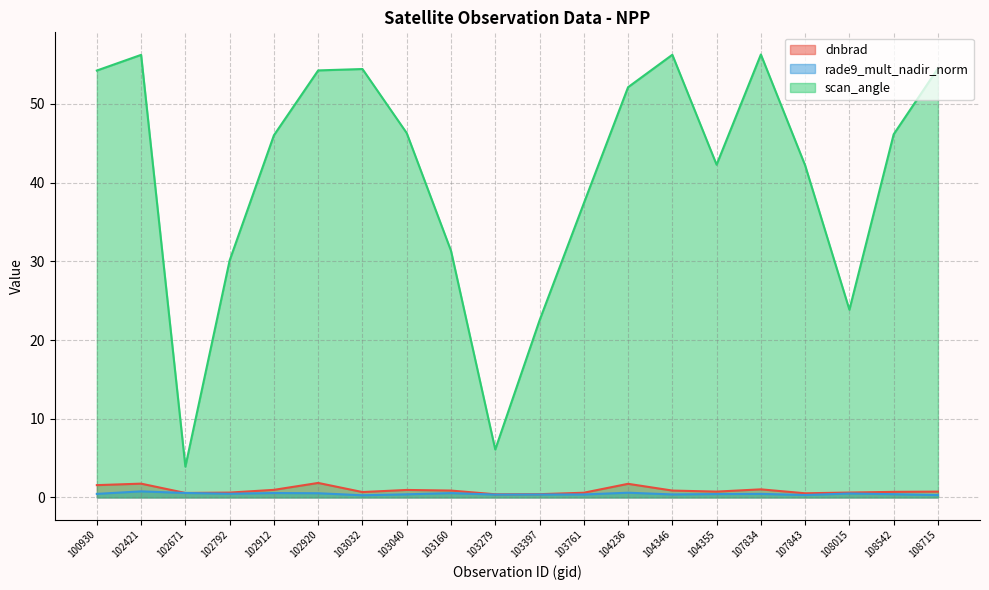

True or false: rade9_mult_nadir_norm and scan_angle intersect in this chart.

False